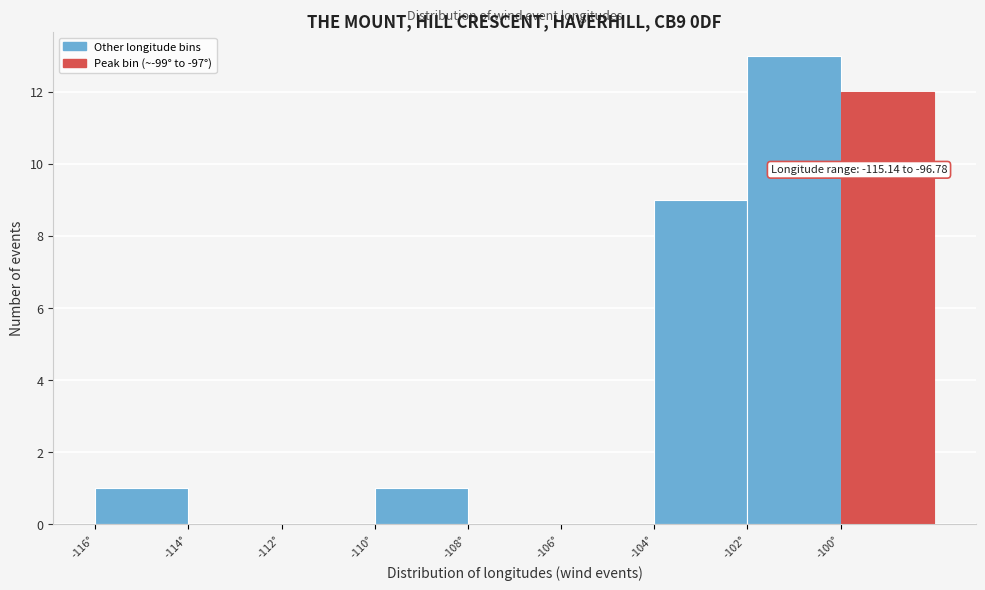

Which range on the x-axis has the tallest bar?

-102 to -100